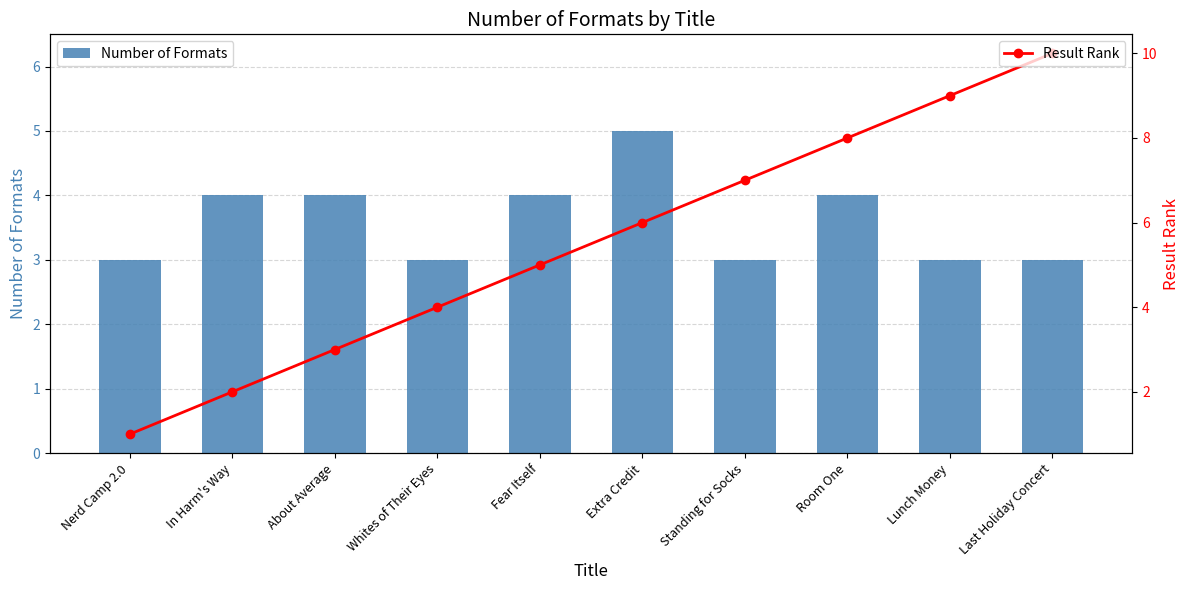

At which label is Number of Formats closest to 4?

In Harm's Way